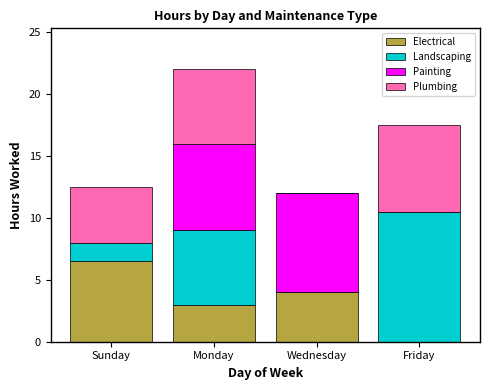

What are all the series names shown in the legend?

Electrical, Landscaping, Painting, Plumbing